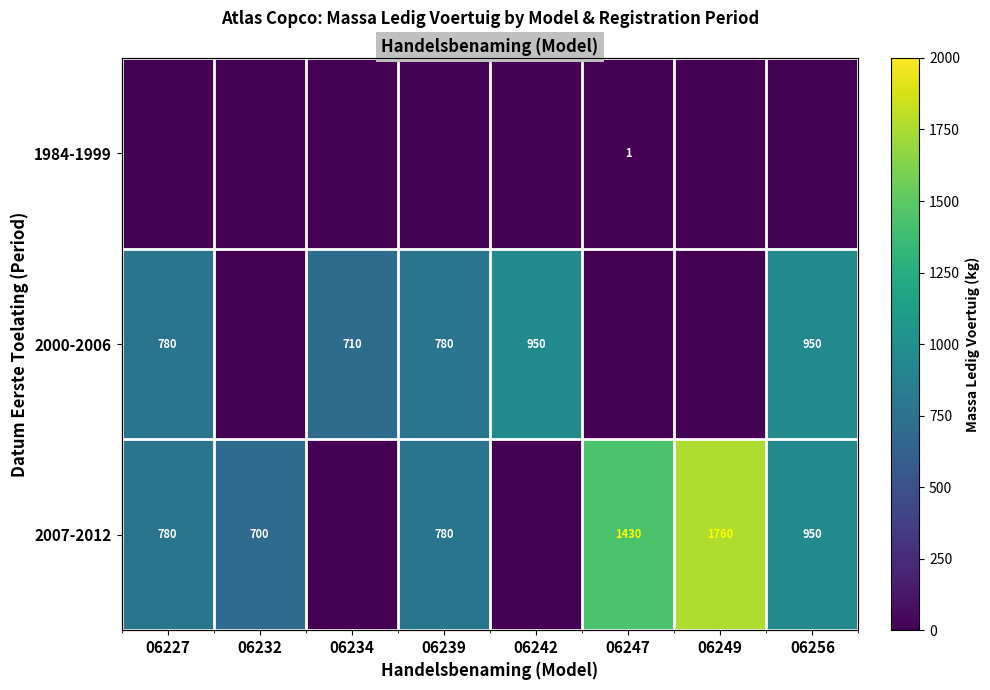

At how many categories does at least one series exceed 115?

8